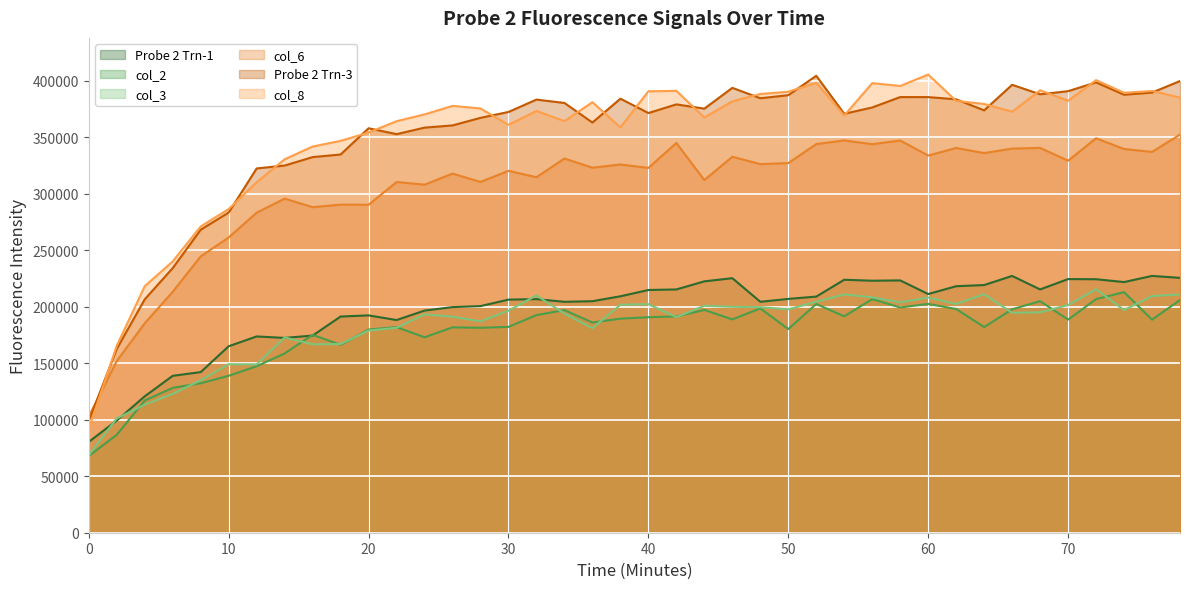

What is the smallest value displayed?

67889